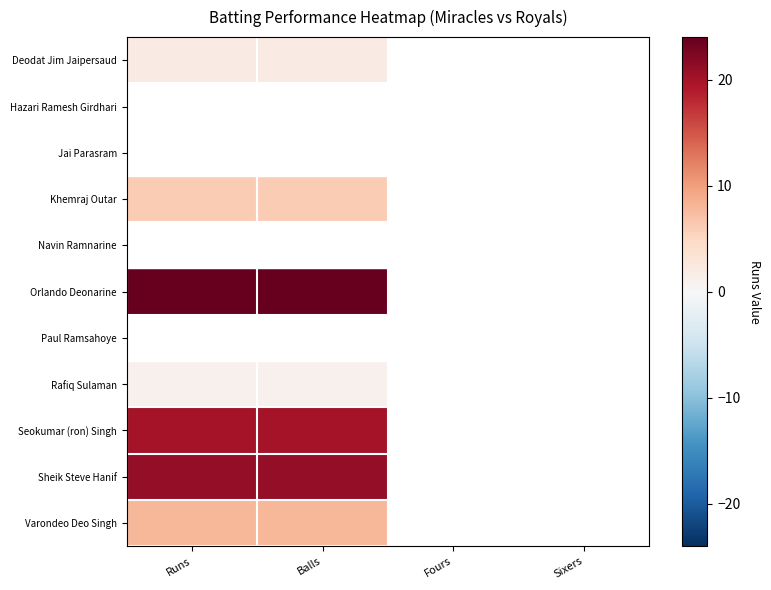

Which series changed the most between Balls and Fours?

Orlando Deonarine